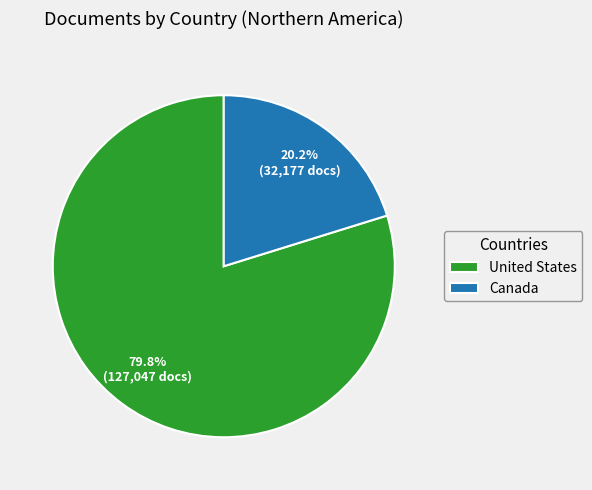

What percentage is NOT represented by Canada?

79.8%